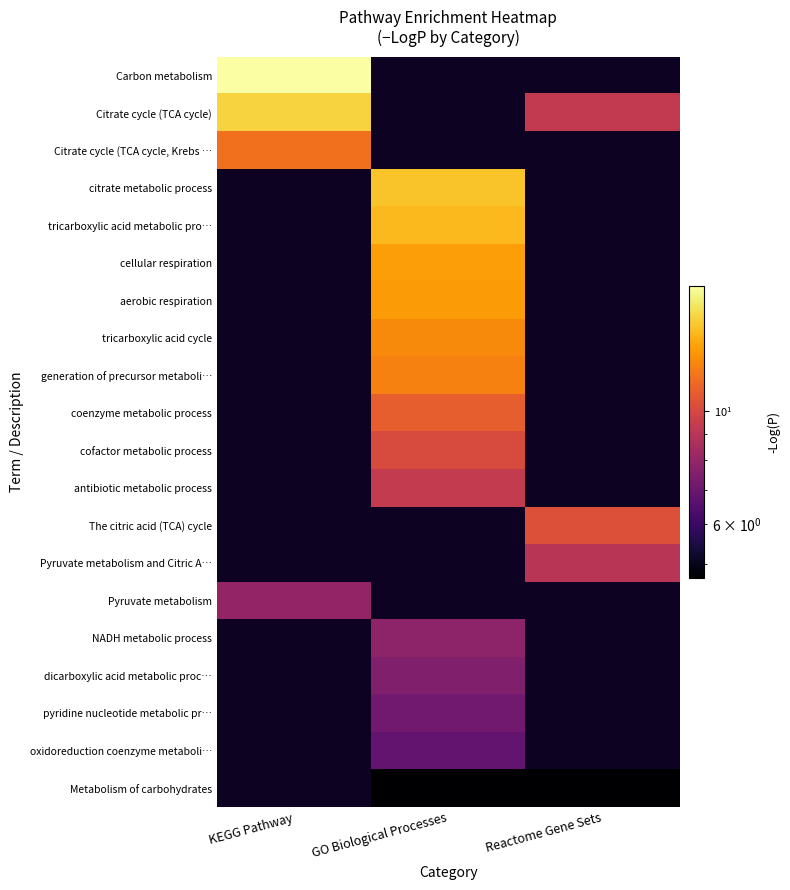

Which has a higher value, GO Biological Processes or KEGG Pathway?

KEGG Pathway